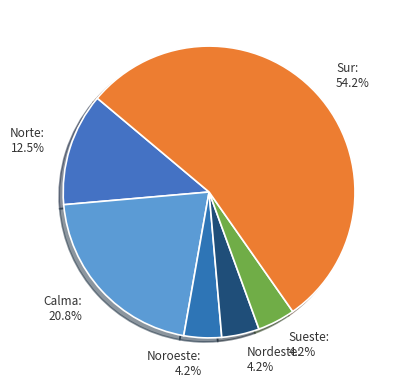

Do Noroeste and Sur together represent more than half of the pie?

Yes